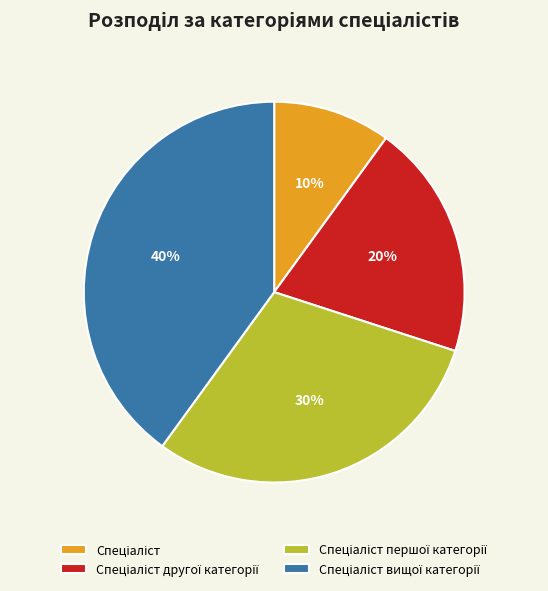

Is there a majority slice in this chart?

No